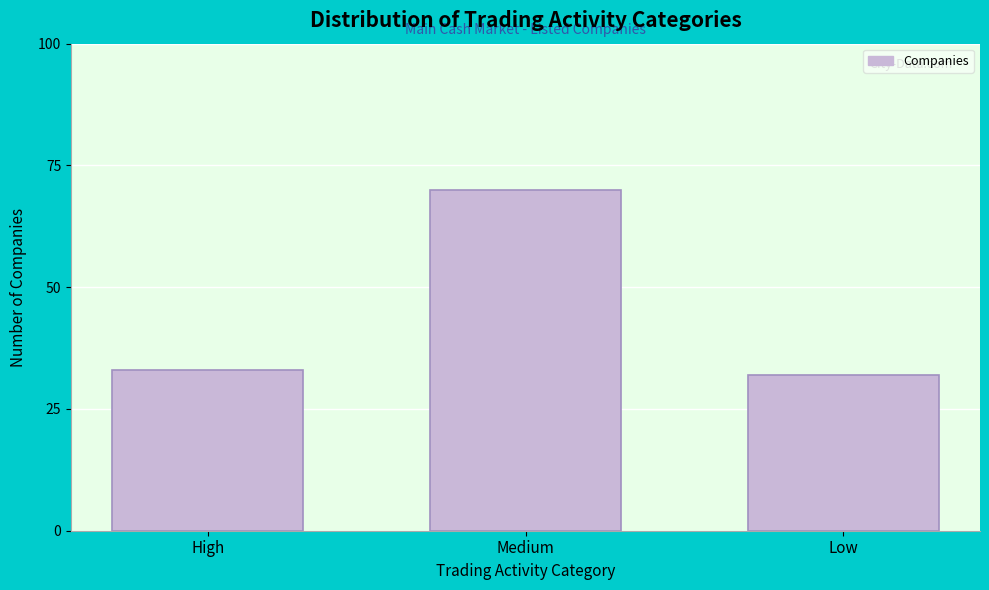

Reading left to right, list all the values displayed in this chart.

High=33	Medium=70	Low=32